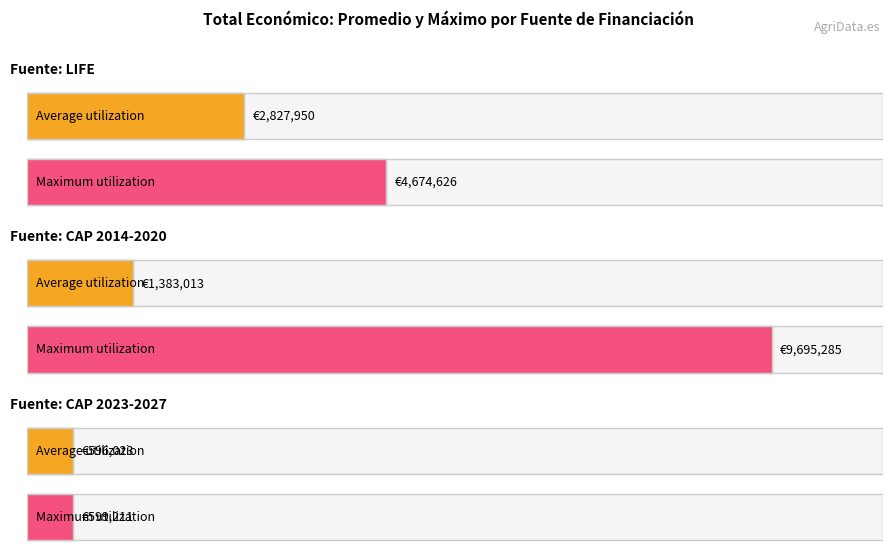

Which series has the widest spread of values?

Maximum utilization